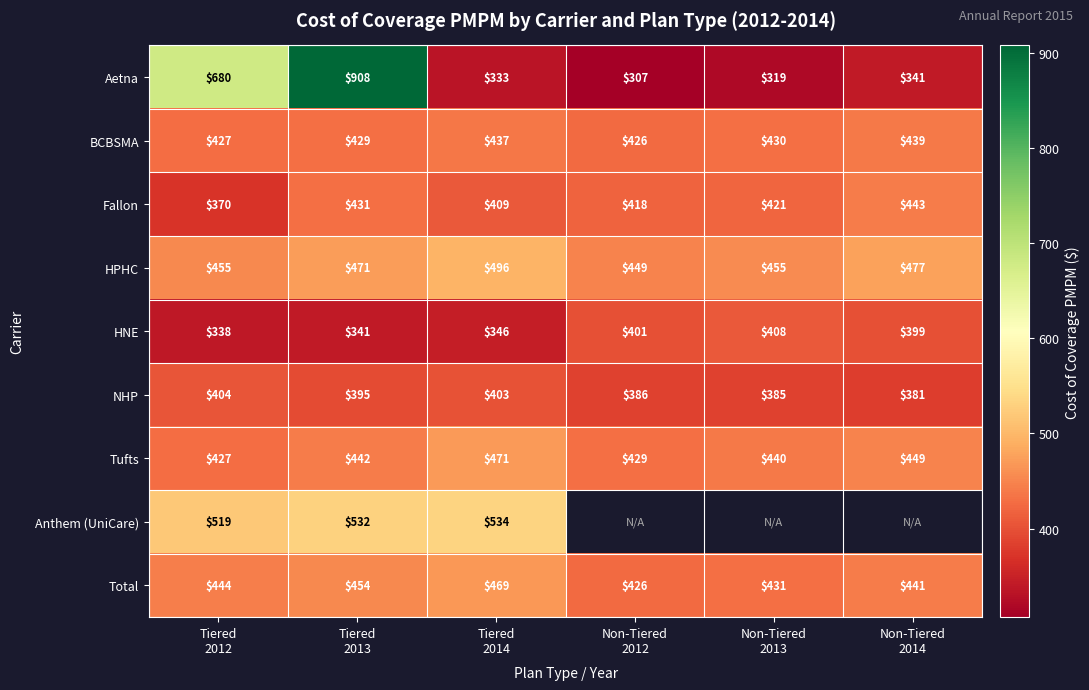

What is the highest value of the HPHC series?

496.4